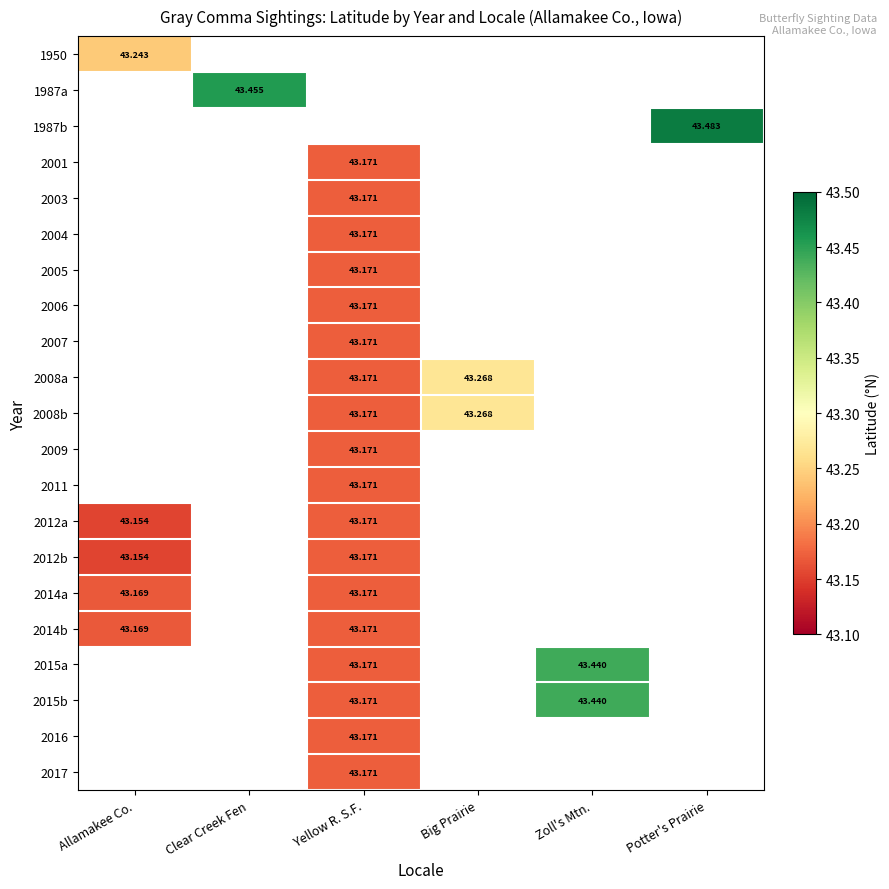

What is the greatest value displayed?

43.5